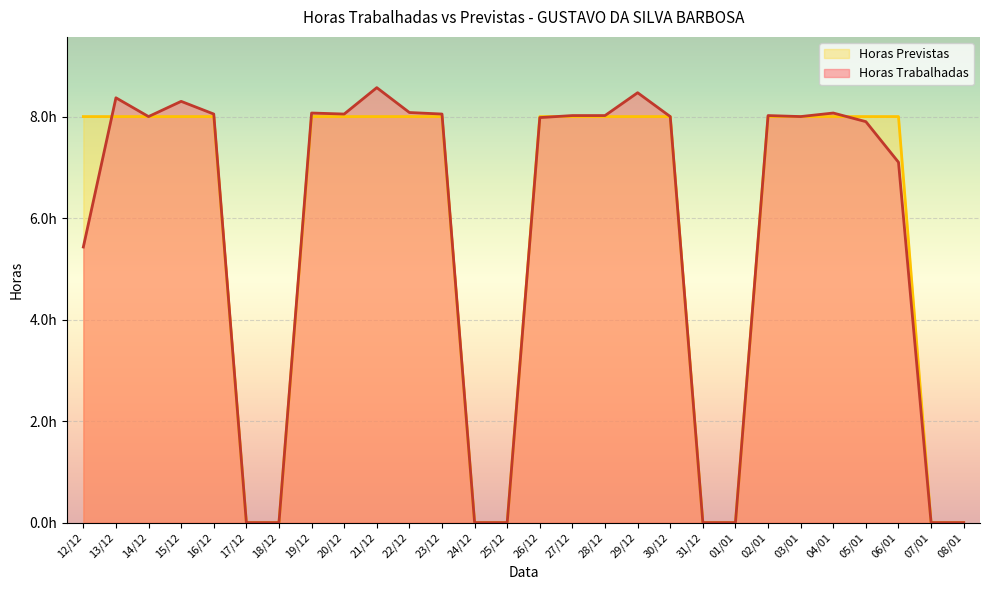

What are all the series names shown in the legend?

Horas Previstas, Horas Trabalhadas